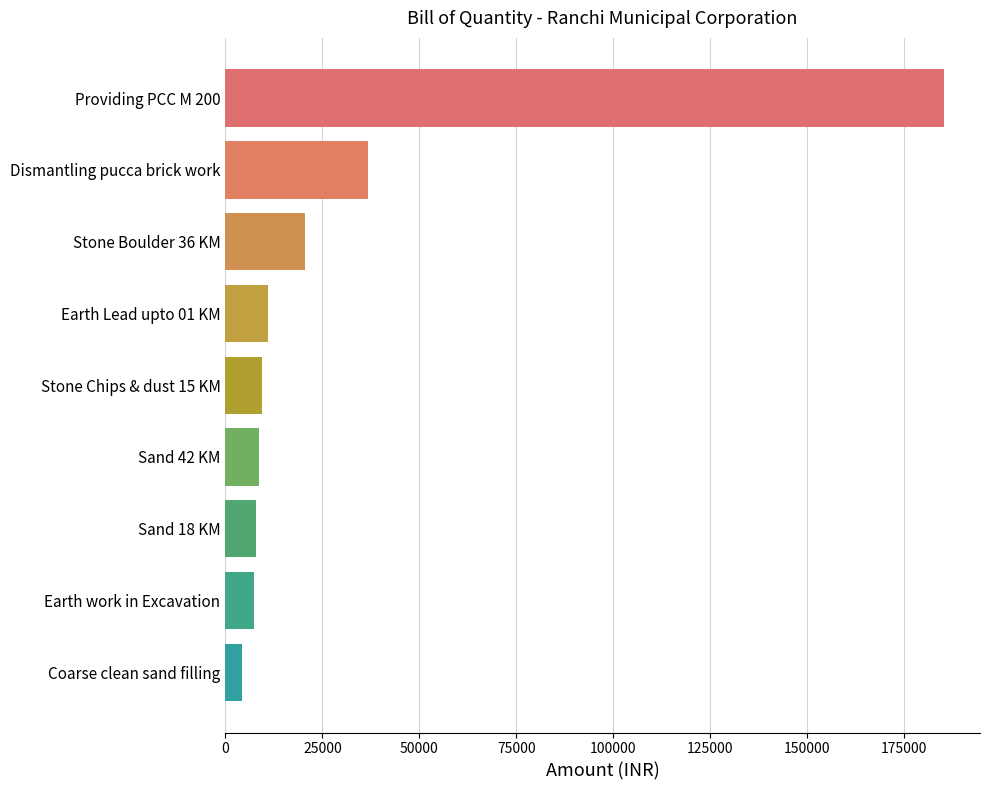

The value at Earth work in Excavation is 7329.1. True or false?

True